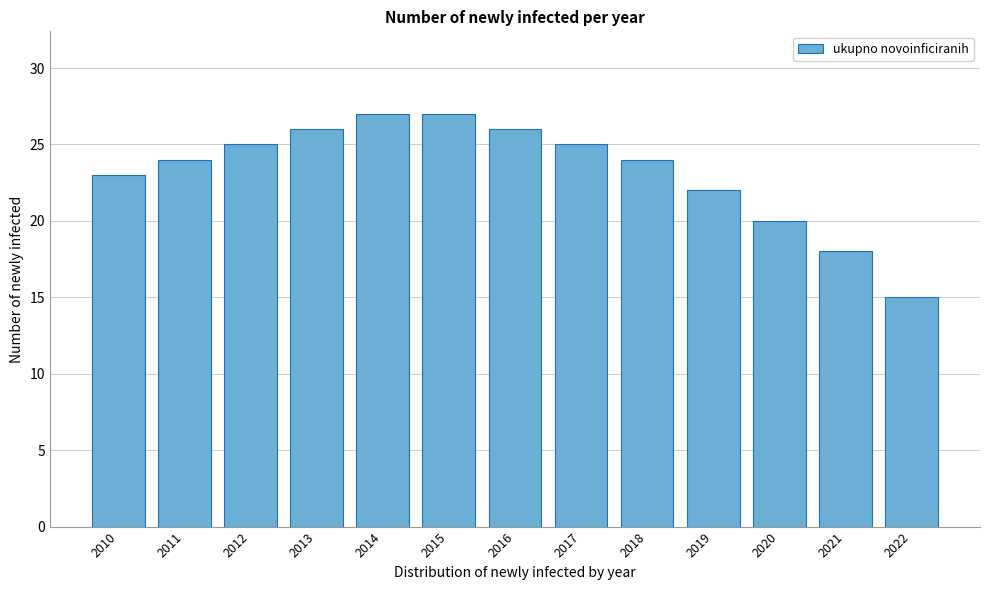

Reading left to right, transcribe all the data shown in this chart.

23	24	25	26	27	27	26	25	24	22	20	18	15